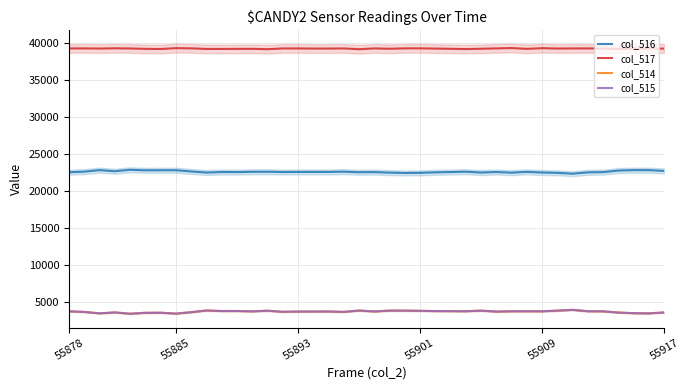

Which series has the largest range (max minus min)?

col_516